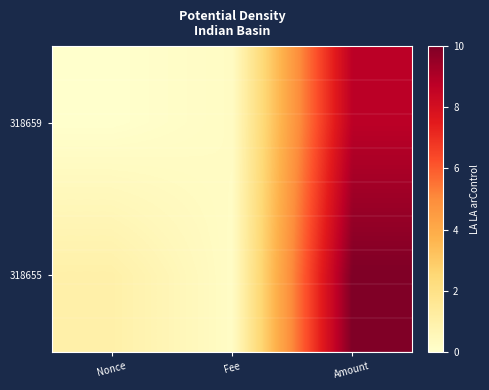

Count the number of data series in this chart.

2